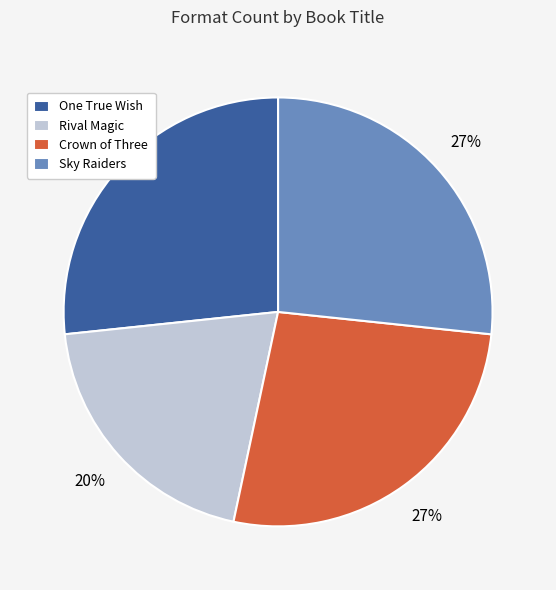

Is it true that One True Wish is 17% of the pie?

False